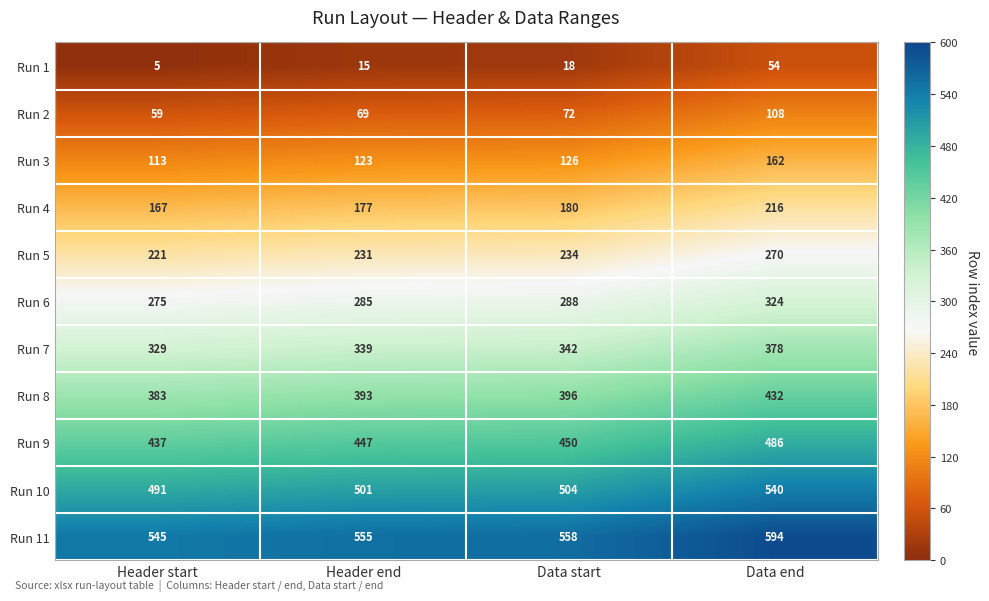

How many data points in Run 4 are less than 180?

2